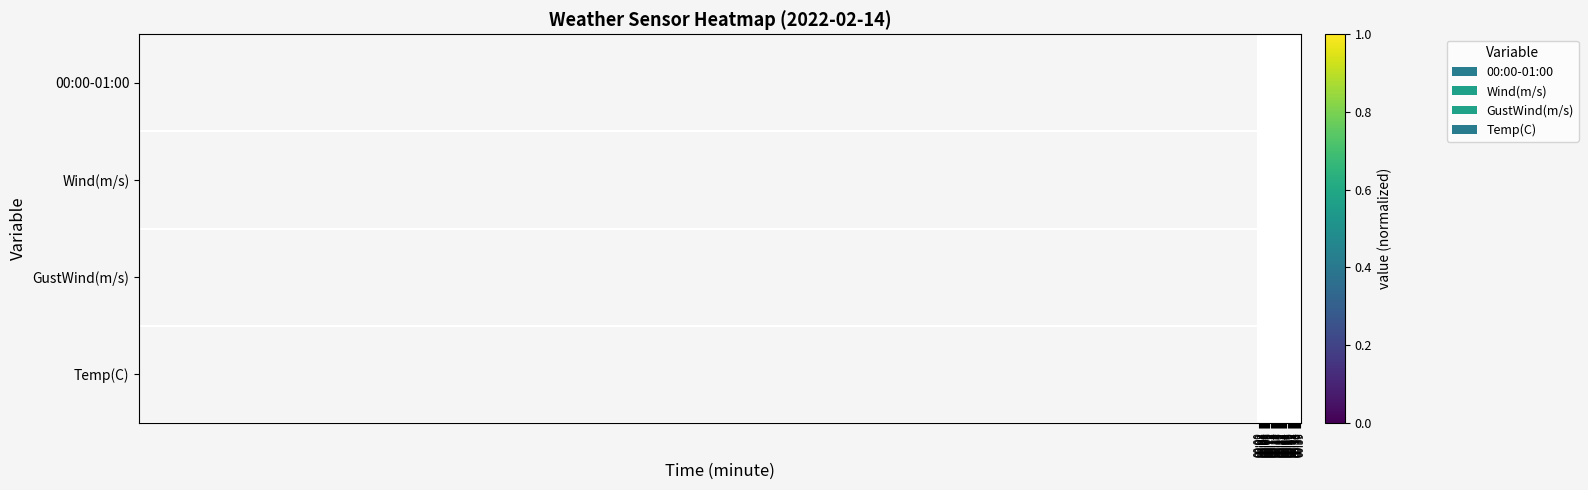

Reading right to left, extract all data points from this chart.

00:00-01:00: 00:39=0.1	00:38=0.1	00:37=0.1	00:36=0.1	00:35=0.1	00:34=0.0	00:33=0.1	00:32=0.0	00:31=0.0	00:30=0.1	00:29=0.0	00:28=0.0	00:27=0.1	00:26=0.1	00:25=0.1	00:24=0.2	00:23=0.3	00:22=0.4	00:21=0.4	00:20=0.5	00:19=0.5	00:18=0.5	00:17=0.6	00:16=0.6	00:15=0.6	00:14=0.6	00:13=0.6	00:12=0.6	00:11=0.6	00:10=0.6	00:09=0.6	00:08=0.7	00:07=0.8	00:06=0.9	00:05=0.9	00:04=0.8	00:03=0.8	00:02=0.9	00:01=1.0	00:00=1.0
Wind(m/s): 00:39=0.4	00:38=0.3	00:37=0.2	00:36=0.1	00:35=0.1	00:34=0.0	00:33=0.1	00:32=0.3	00:31=0.4	00:30=0.6	00:29=0.7	00:28=0.8	00:27=0.9	00:26=1.0	00:25=1.0	00:24=1.0	00:23=0.9	00:22=0.8	00:21=0.8	00:20=0.7	00:19=0.7	00:18=0.6	00:17=0.7	00:16=0.7	00:15=0.7	00:14=0.7	00:13=0.7	00:12=0.7	00:11=0.7	00:10=0.7	00:09=0.7	00:08=0.6	00:07=0.5	00:06=0.5	00:05=0.5	00:04=0.5	00:03=0.5	00:02=0.4	00:01=0.4	00:00=0.4
GustWind(m/s): 00:39=0.7	00:38=0.6	00:37=0.6	00:36=0.6	00:35=0.6	00:34=0.0	00:33=0.7	00:32=0.7	00:31=0.7	00:30=1.0	00:29=1.0	00:28=1.0	00:27=1.0	00:26=1.0	00:25=1.0	00:24=1.0	00:23=1.0	00:22=1.0	00:21=1.0	00:20=0.4	00:19=0.4	00:18=0.3	00:17=0.5	00:16=0.5	00:15=0.5	00:14=0.5	00:13=0.5	00:12=0.5	00:11=0.5	00:10=0.5	00:09=0.5	00:08=0.5	00:07=0.2	00:06=0.2	00:05=0.2	00:04=0.2	00:03=0.2	00:02=0.2	00:01=0.2	00:00=0.2
Temp(C): 00:39=0.7	00:38=0.3	00:37=0.3	00:36=0.3	00:35=0.3	00:34=0.3	00:33=0.7	00:32=0.7	00:31=0.7	00:30=1.0	00:29=0.7	00:28=0.7	00:27=0.7	00:26=0.7	00:25=0.7	00:24=0.7	00:23=0.7	00:22=0.7	00:21=0.7	00:20=0.3	00:19=0.3	00:18=0.3	00:17=0.3	00:16=0.3	00:15=0.3	00:14=0.3	00:13=0.3	00:12=0.3	00:11=0.3	00:10=0.3	00:09=0.3	00:08=0.3	00:07=0.3	00:06=0.3	00:05=0.0	00:04=0.0	00:03=0.0	00:02=0.0	00:01=0.3	00:00=0.0